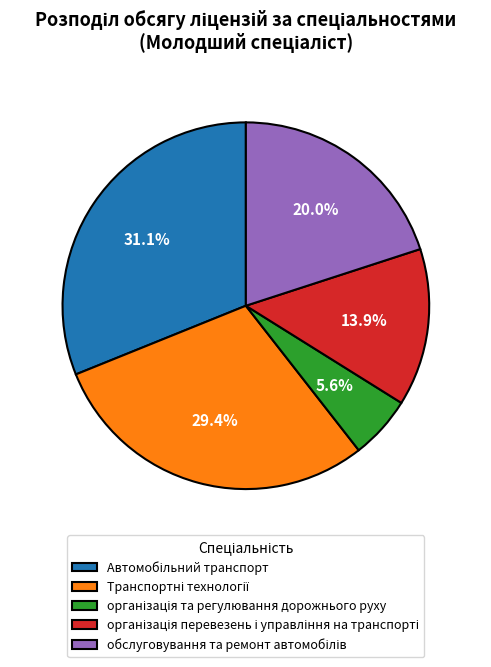

Does any single category account for the majority?

No